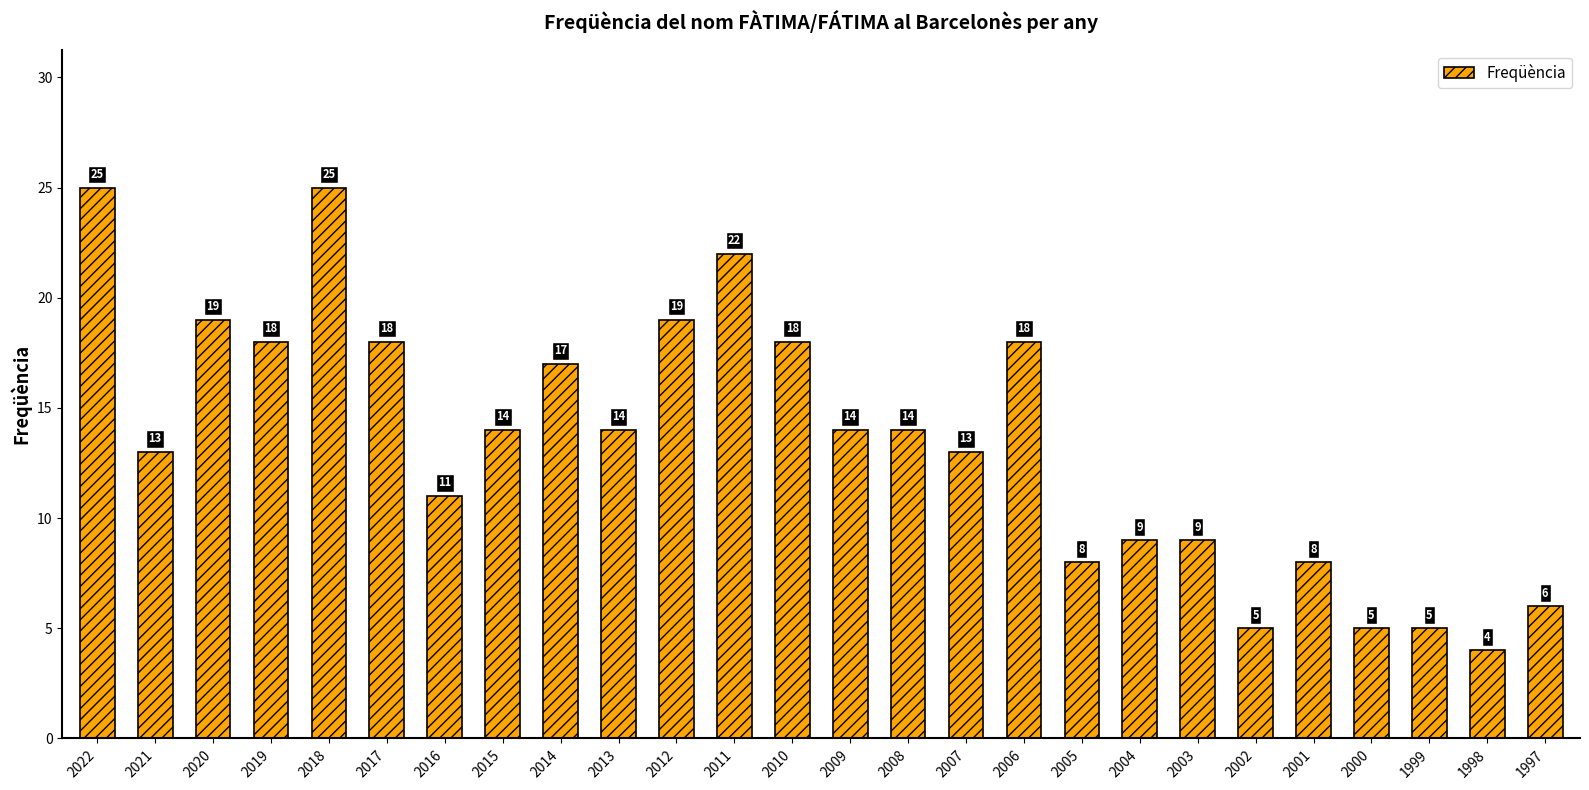

What is the difference between the maximum and second lowest values?

20